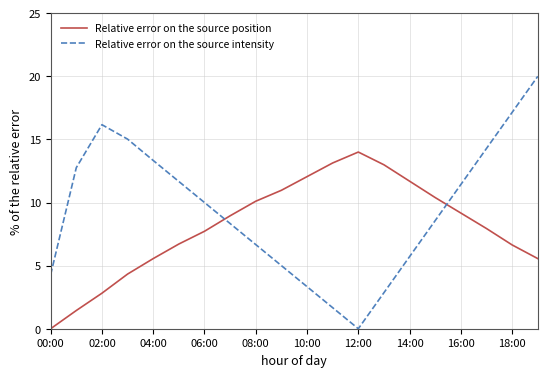

List the series in order of their peak value, highest first.

Relative error on the source intensity, Relative error on the source position